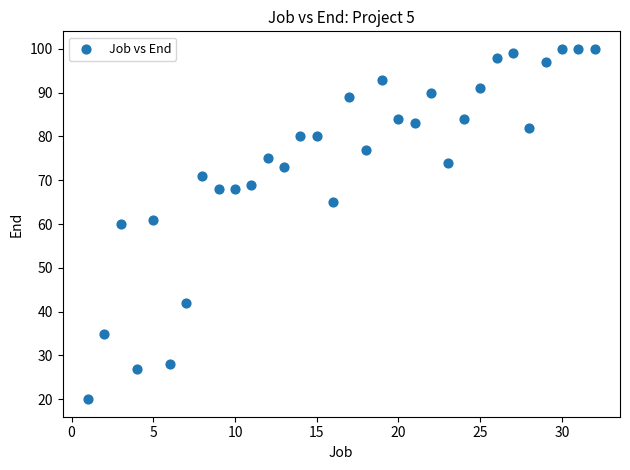

What is the range of X values (max minus min)?

31